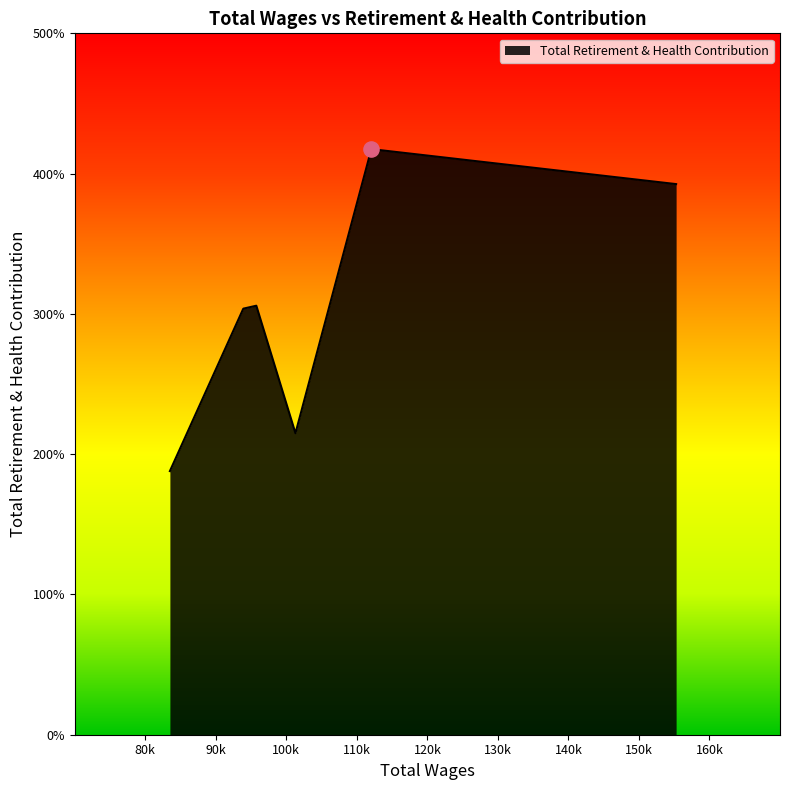

Is this an area chart (filled region under the line)?

Yes